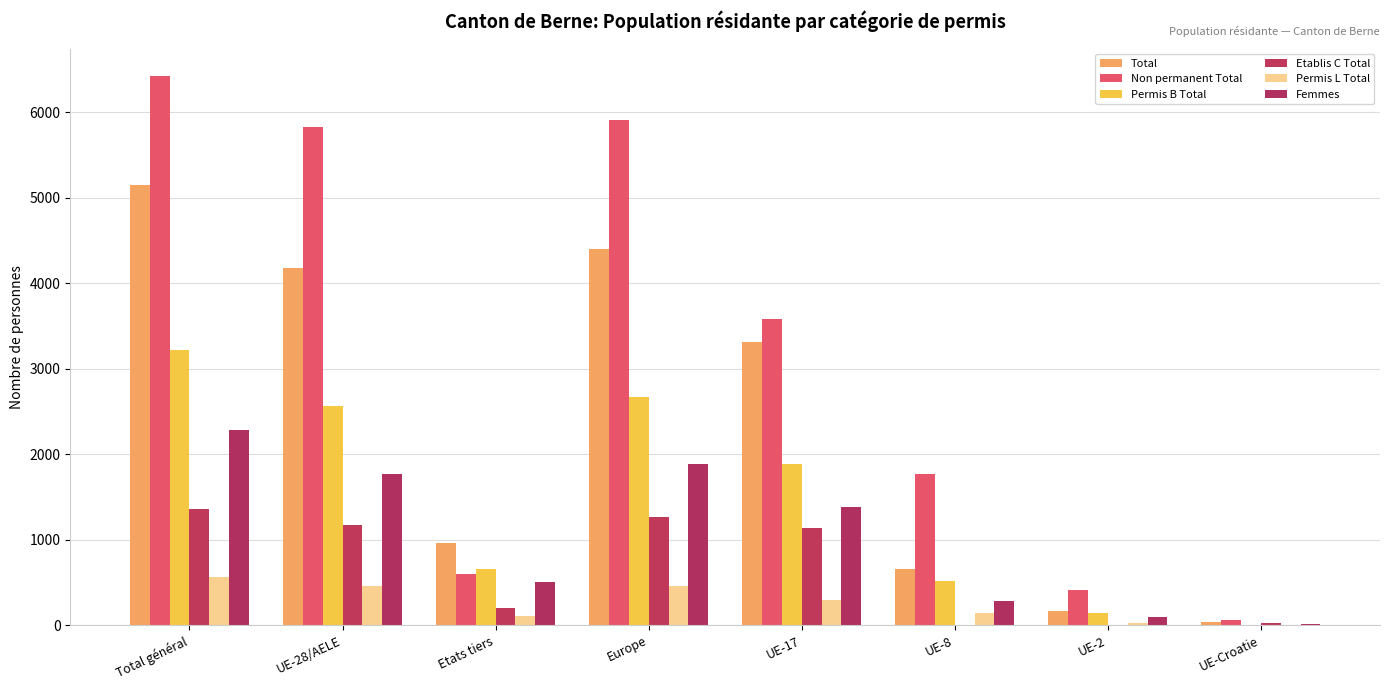

How many distinct data groups are displayed?

6